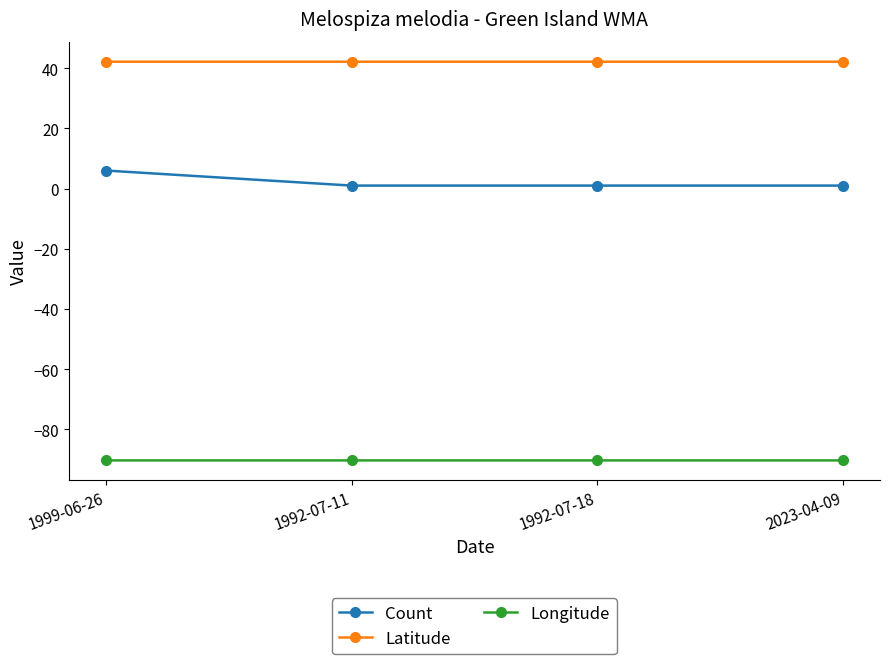

Which series has the largest range (max minus min)?

Count